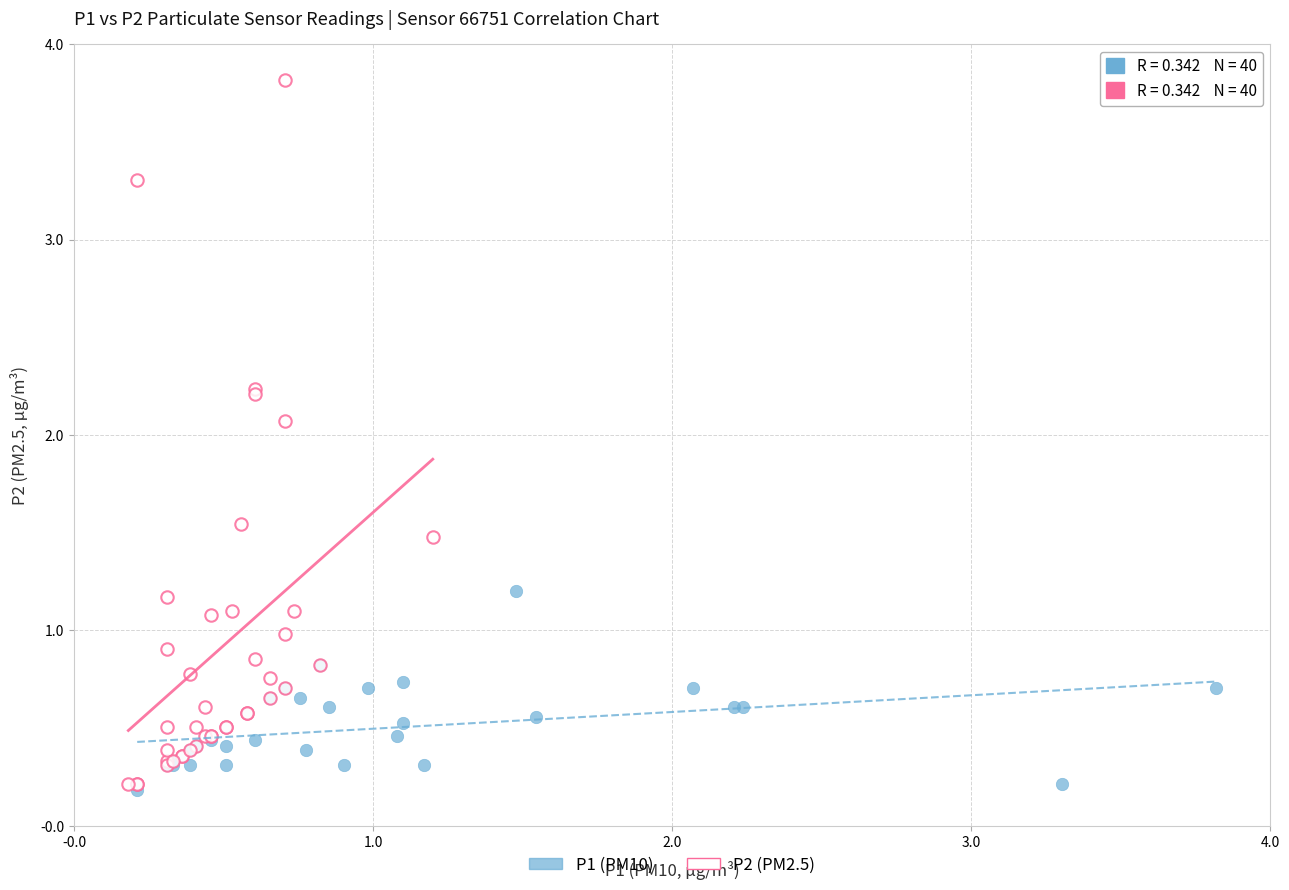

Which series has the largest Y range (max minus min)?

P2 (PM2.5)